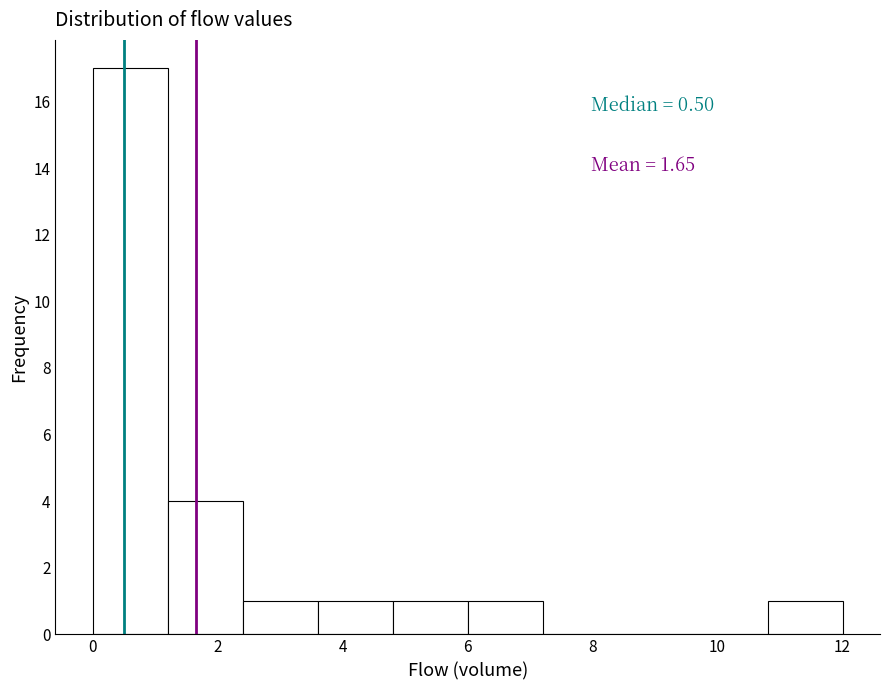

Which range on the x-axis has the tallest bar?

0.0 to 1.2